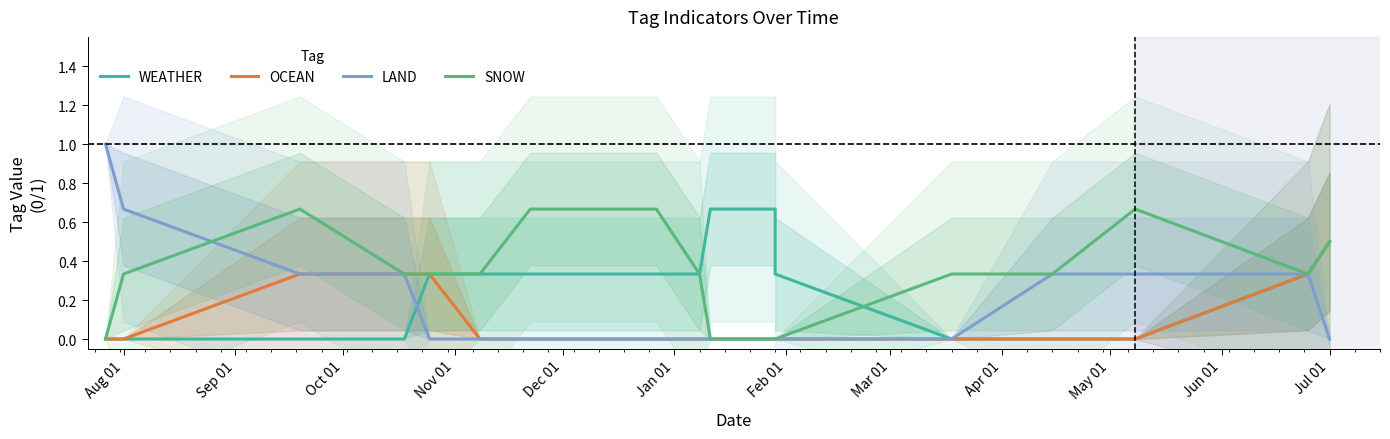

Count the OCEAN values in the range 0 to 1.

19